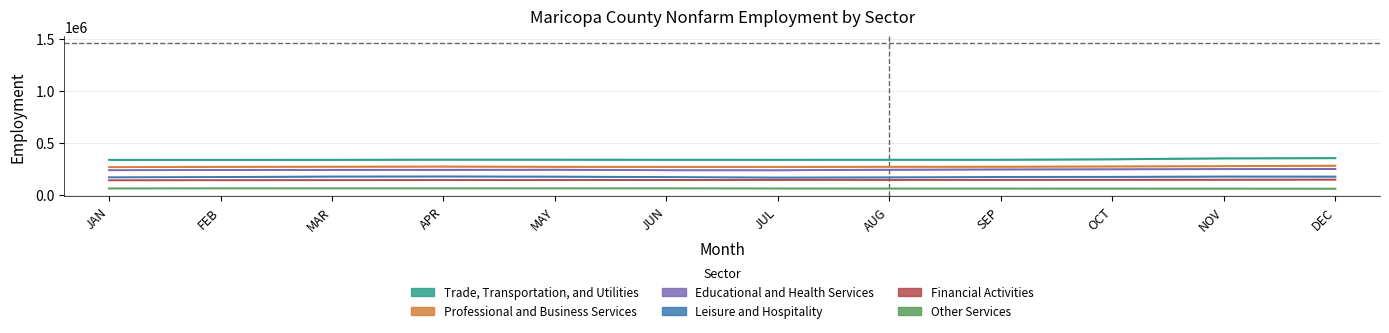

What is the average value of the Educational and Health Services series?

242258